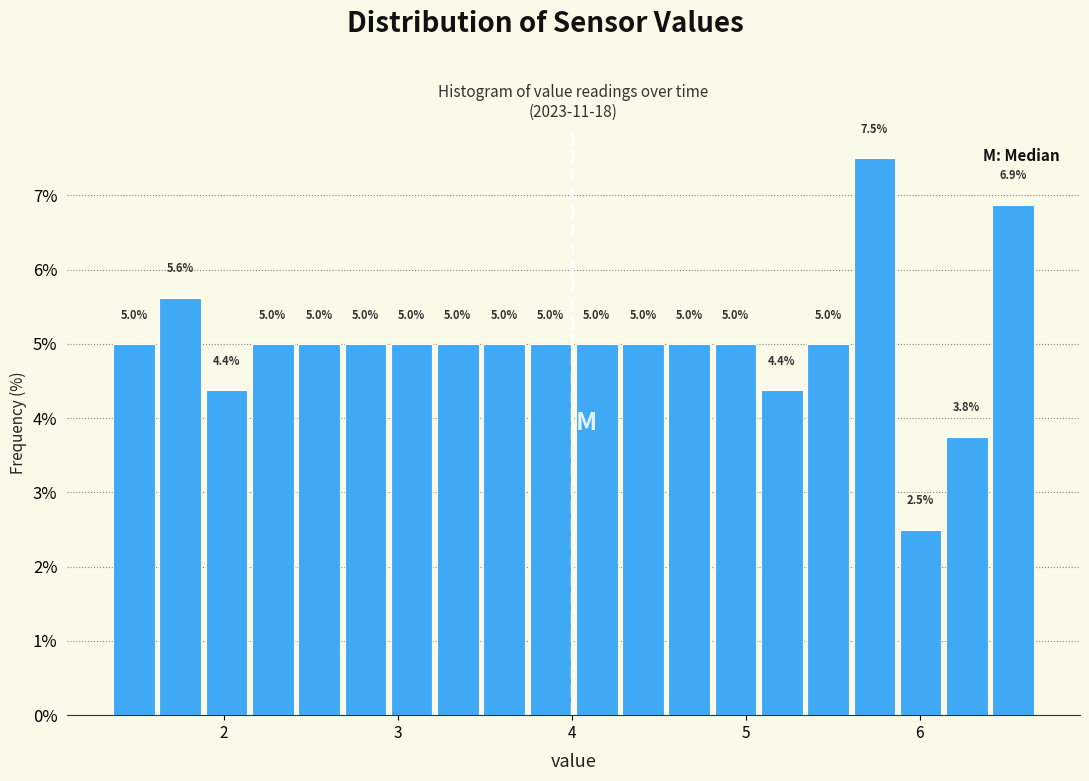

Read against the x-axis, roughly where is the centre of the tallest bar?

5.7